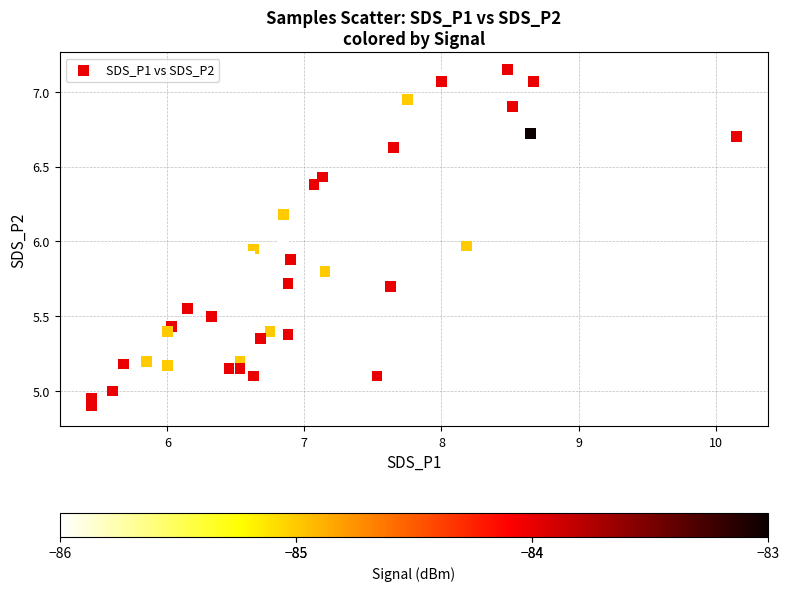

What is the range of Y values (max minus min)?

2.3